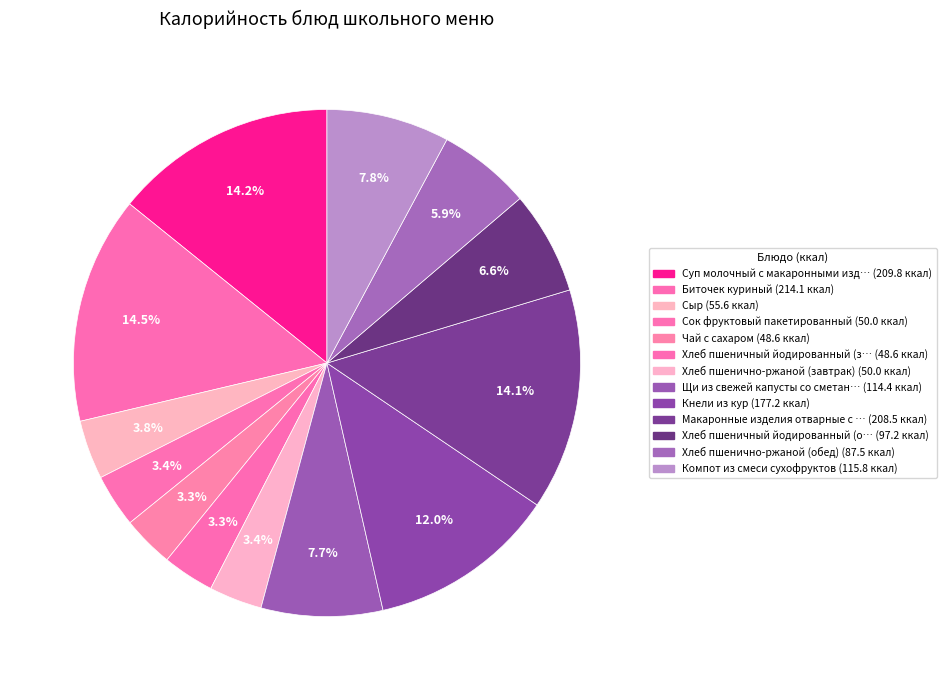

How many segments does this pie chart have?

13